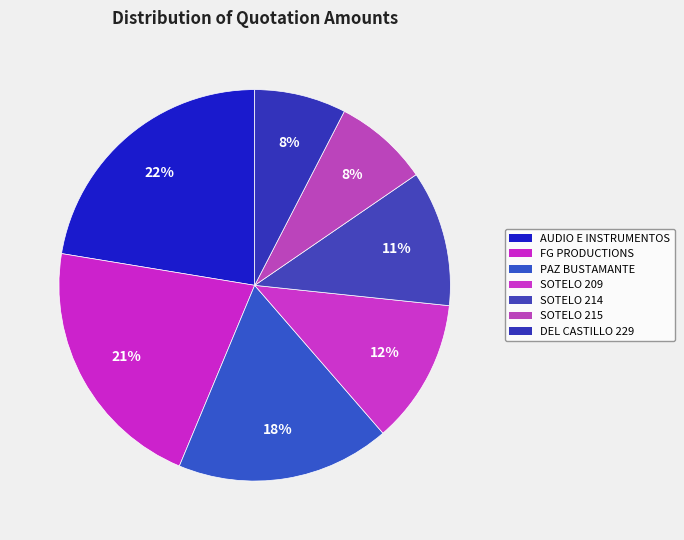

Rank the categories by value from highest to lowest.

AUDIO E INSTRUMENTOS MUSICALES, FG PRODUCTIONS, PAZ BUSTAMANTE (GERARDO), SOTELO 209, SOTELO 214, SOTELO 215, DEL CASTILLO 229